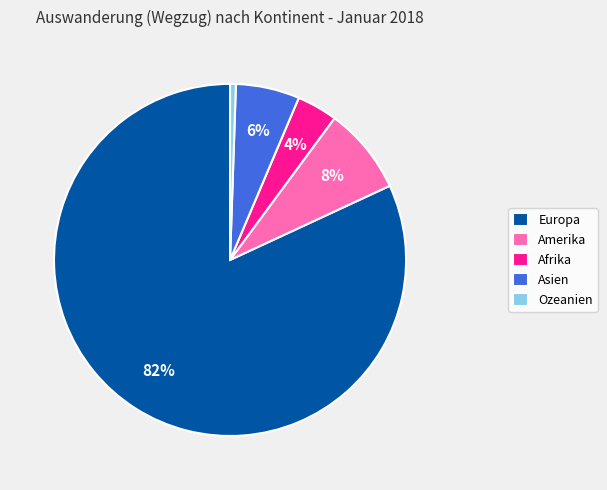

Is Asien the majority of the pie?

No